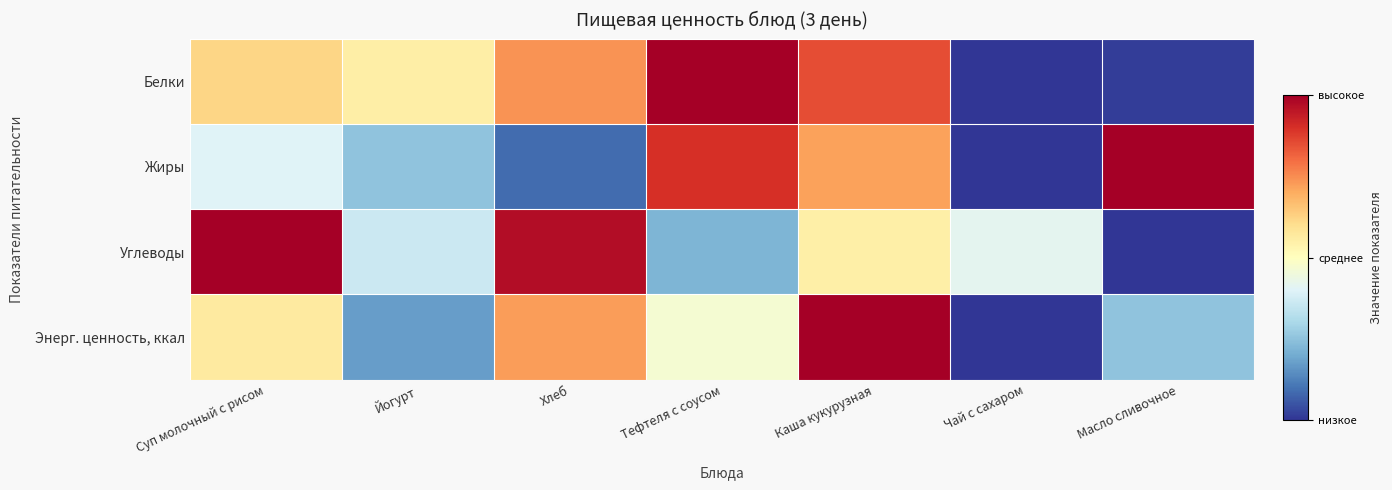

Which label corresponds to the largest value in the chart?

Тефтеля с соусом